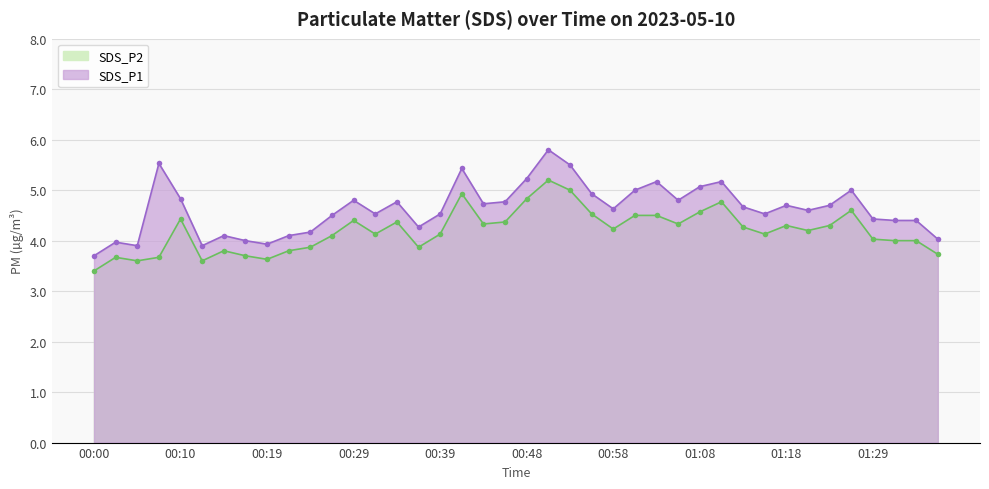

How many interior local valleys does the SDS_P1 series have?

10